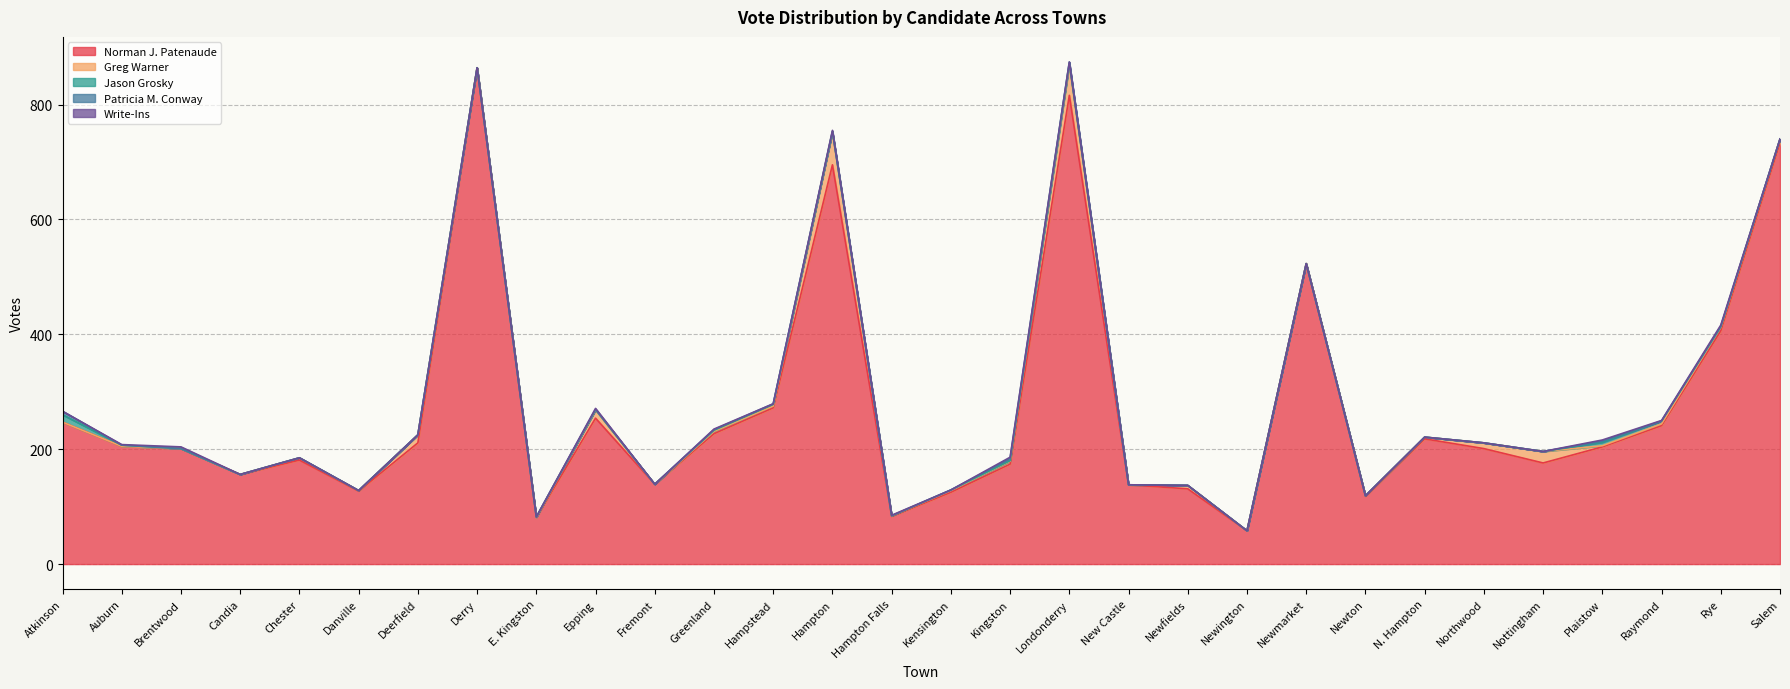

Rank the series by their maximum value, from highest to lowest.

Norman J. Patenaude, Greg Warner, Jason Grosky, Patricia M. Conway, Write-Ins